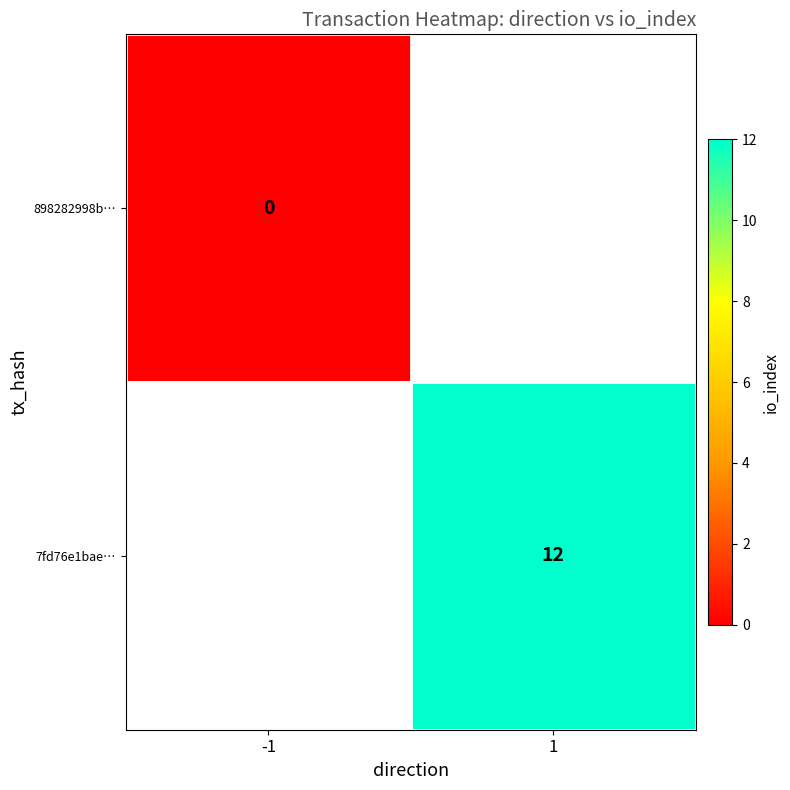

Is the value of 898282998b… at -1 greater than the value of 7fd76e1bae… at 1?

No